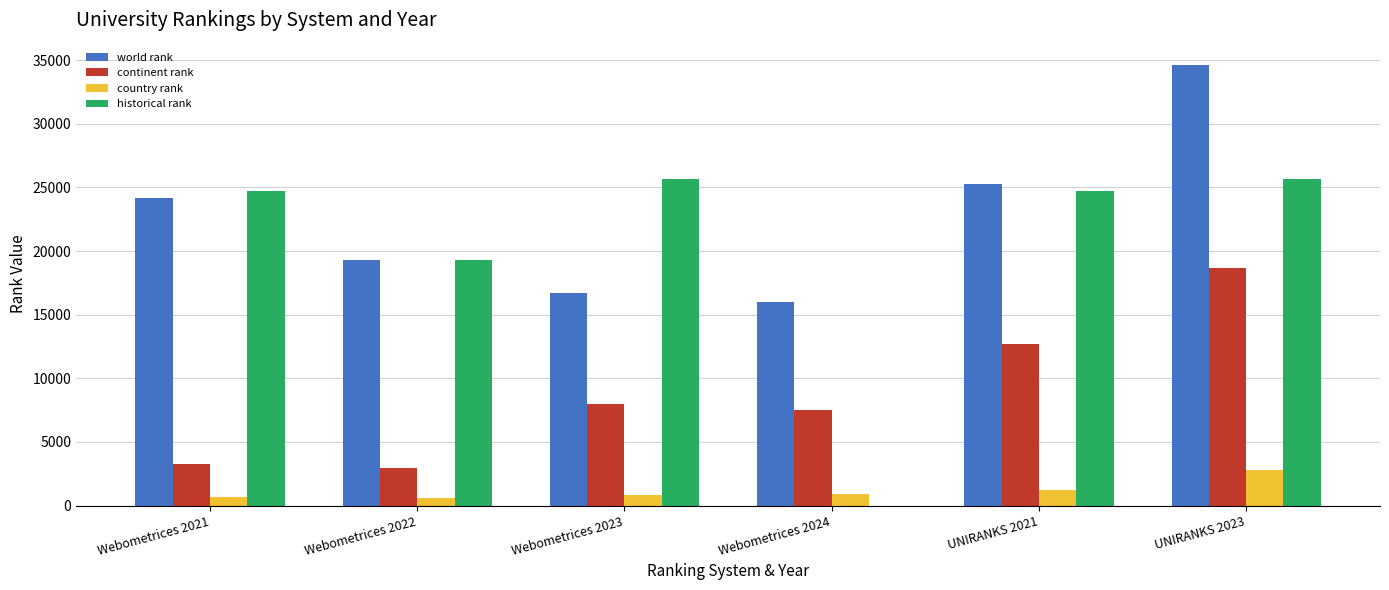

What is the approximate value of historical rank at Webometrices 2023, to the nearest 50?

25700